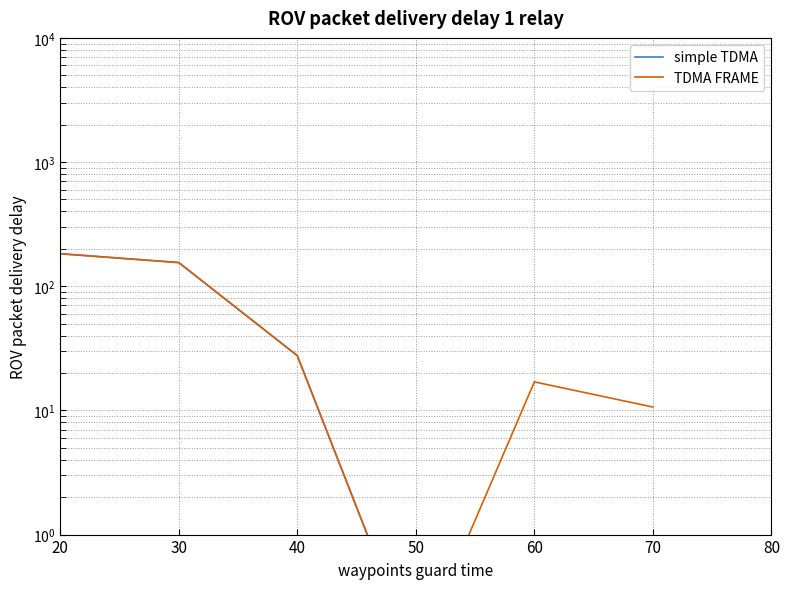

Which series has the largest range (max minus min)?

simple TDMA